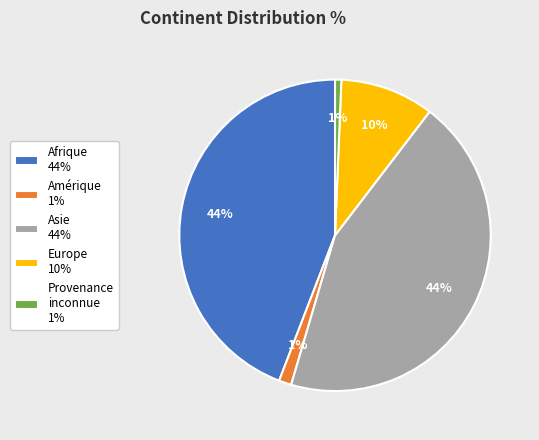

To the nearest percent, what is the average slice percentage?

20%